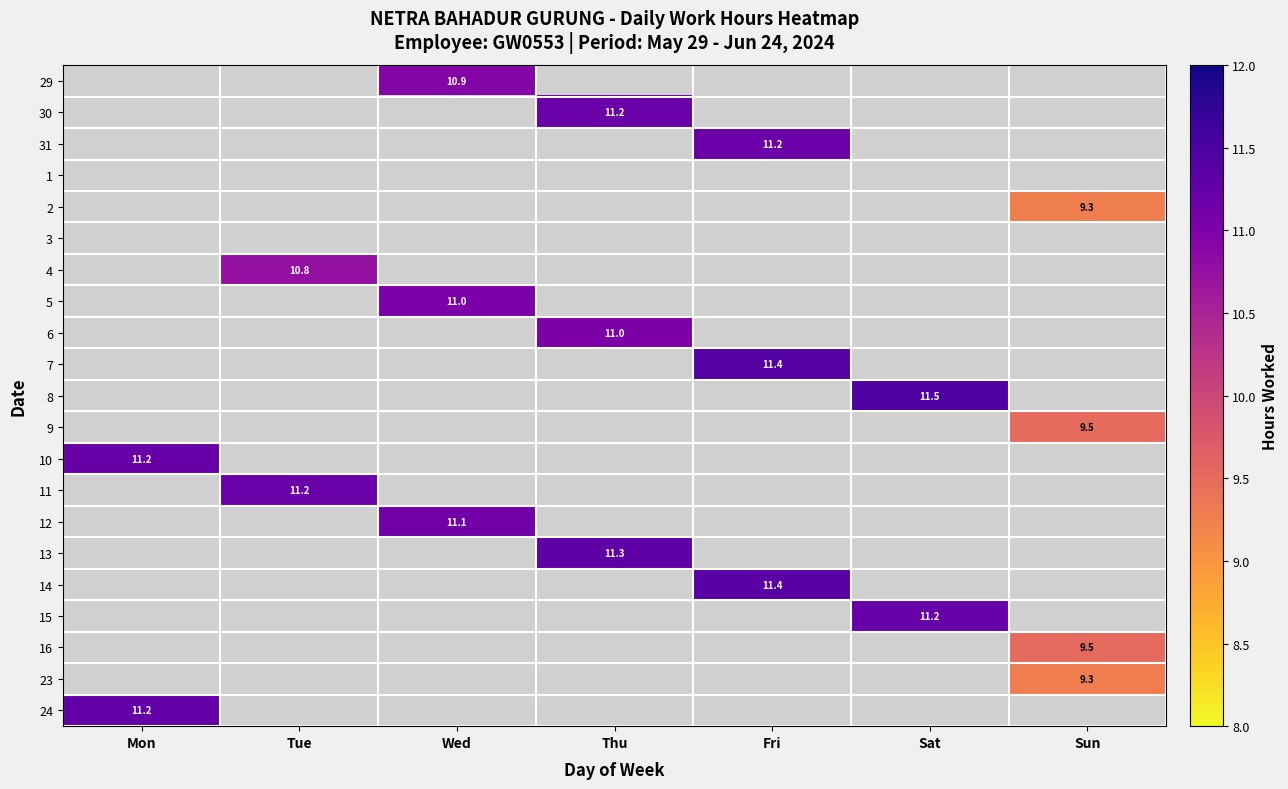

The 30 series shows 11.2 at Thu. True or false?

True